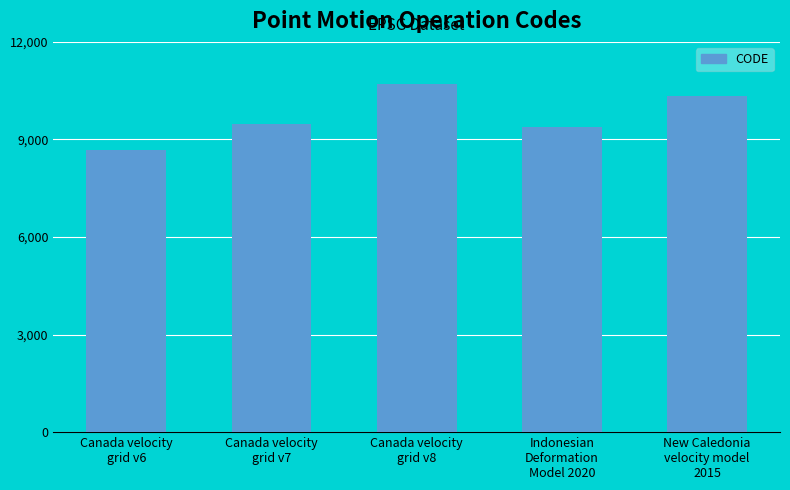

Is it true that the value at Canada velocity
grid v8 is 16360?

False